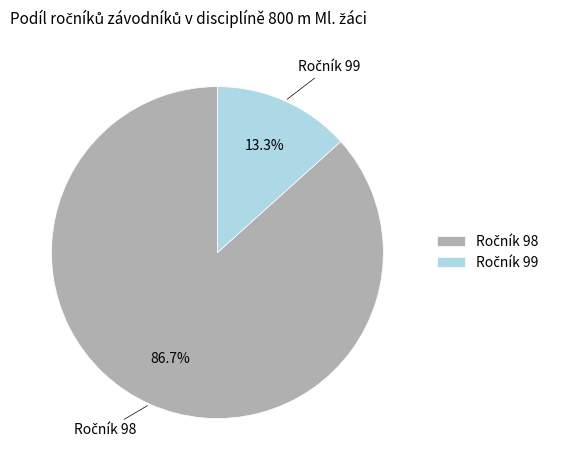

Does any single category account for the majority?

Yes